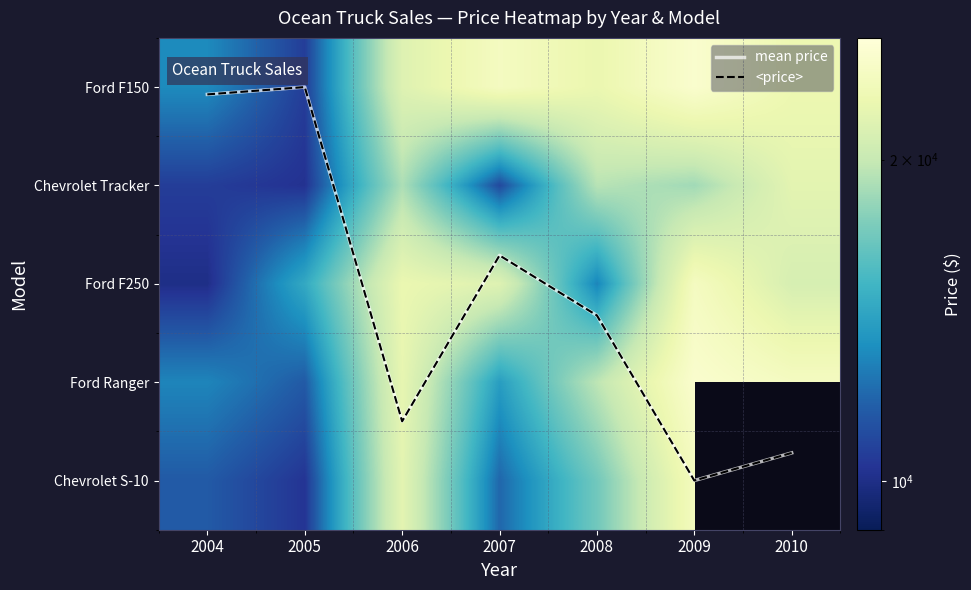

What is the sum of the Ford Ranger values at 2005 and 2004?

24598.0